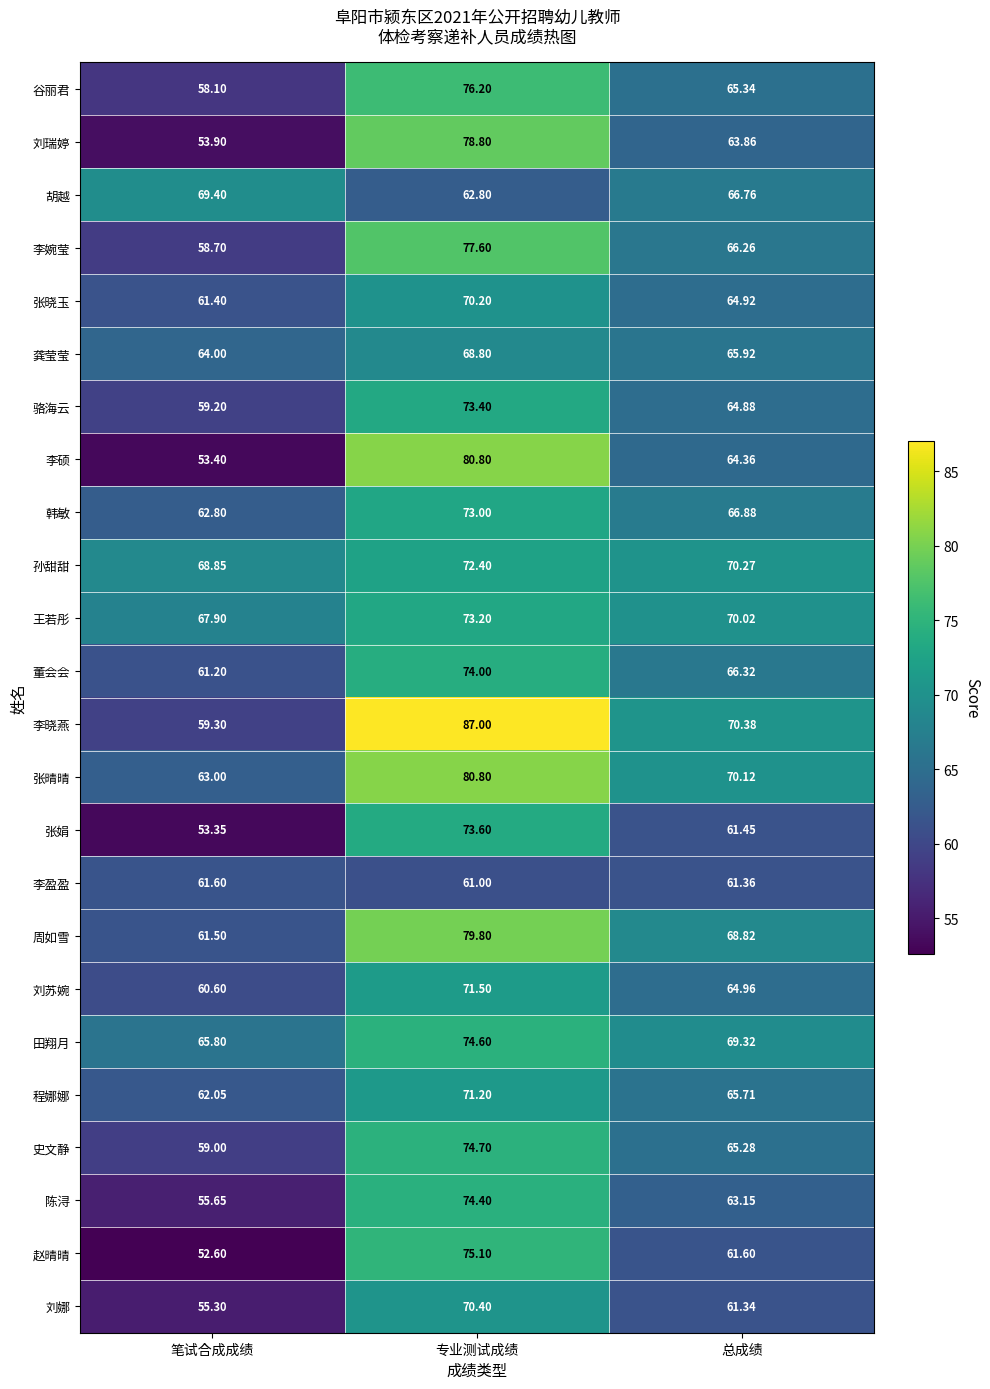

What is the maximum value shown in the chart?

87.0